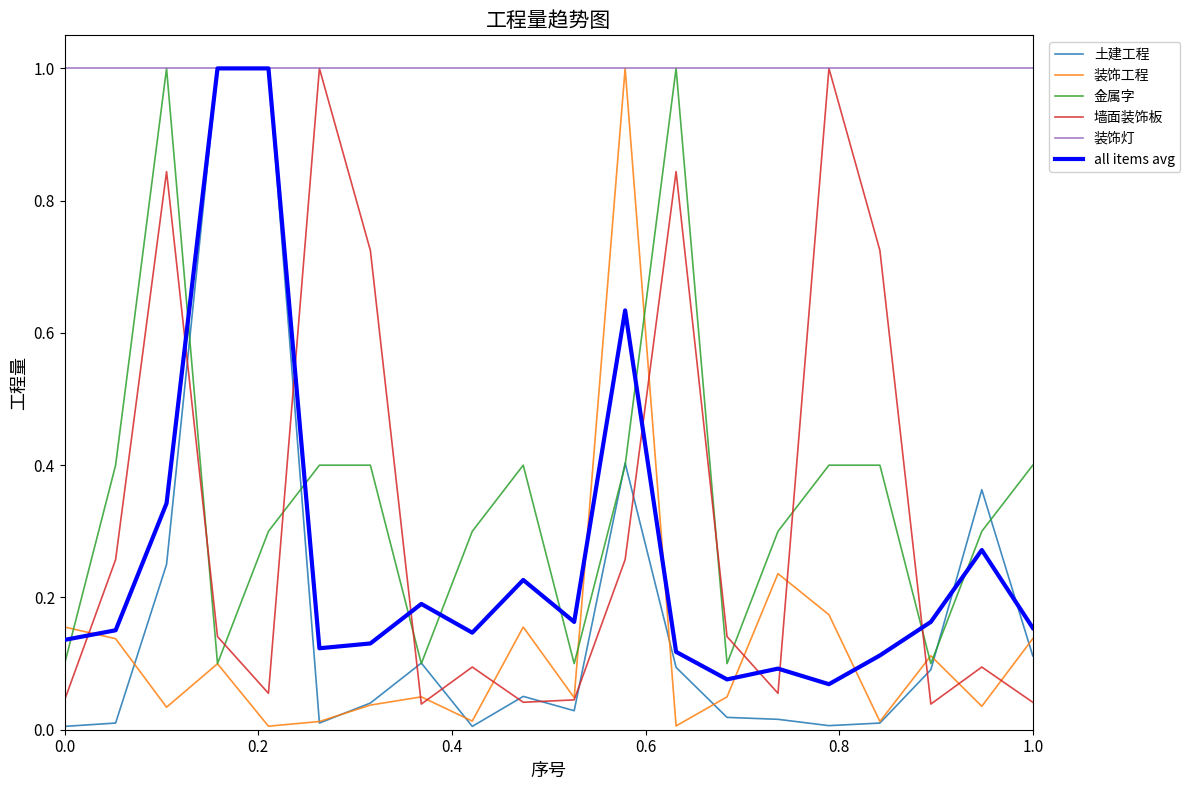

What is the highest value of the 装饰灯 series?

1.0